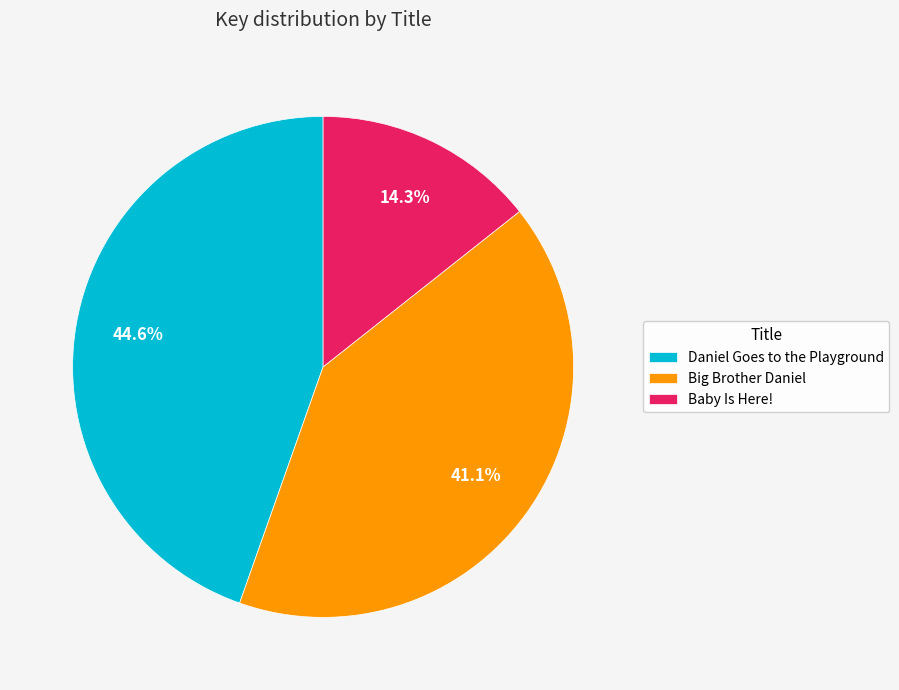

Is it true that Big Brother Daniel is 41% of the pie?

True